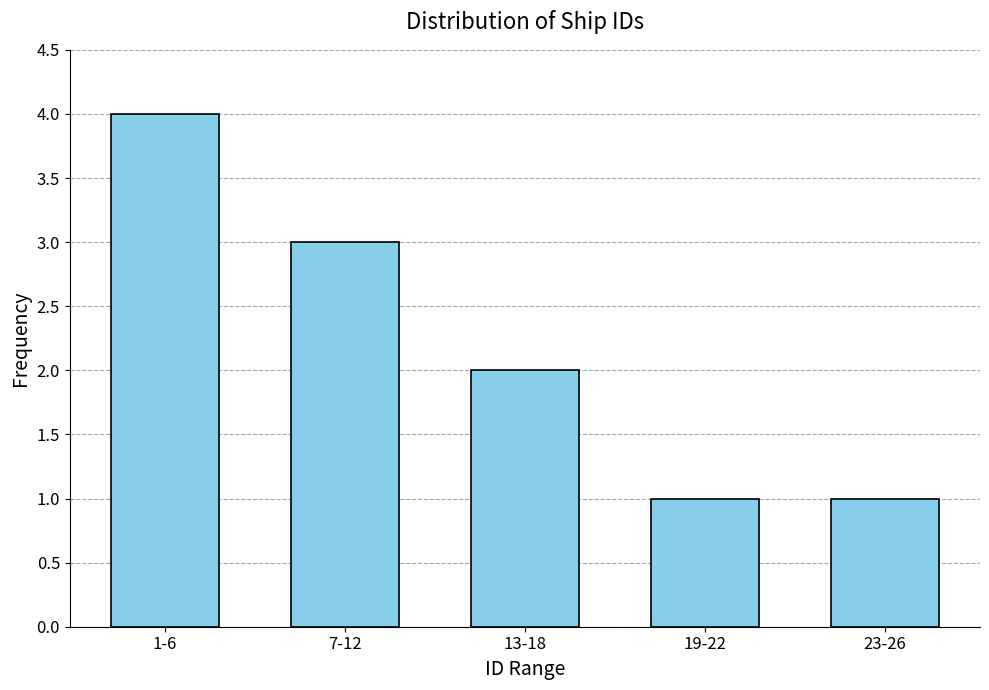

Reading left to right, what are all the values shown in this chart?

4	3	2	1	1